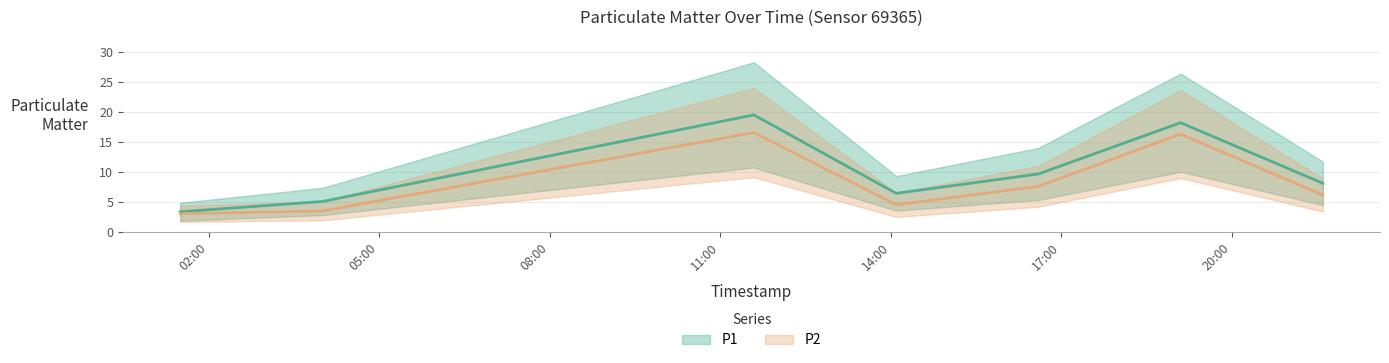

True or false: P2 and P1 cross at least once.

False